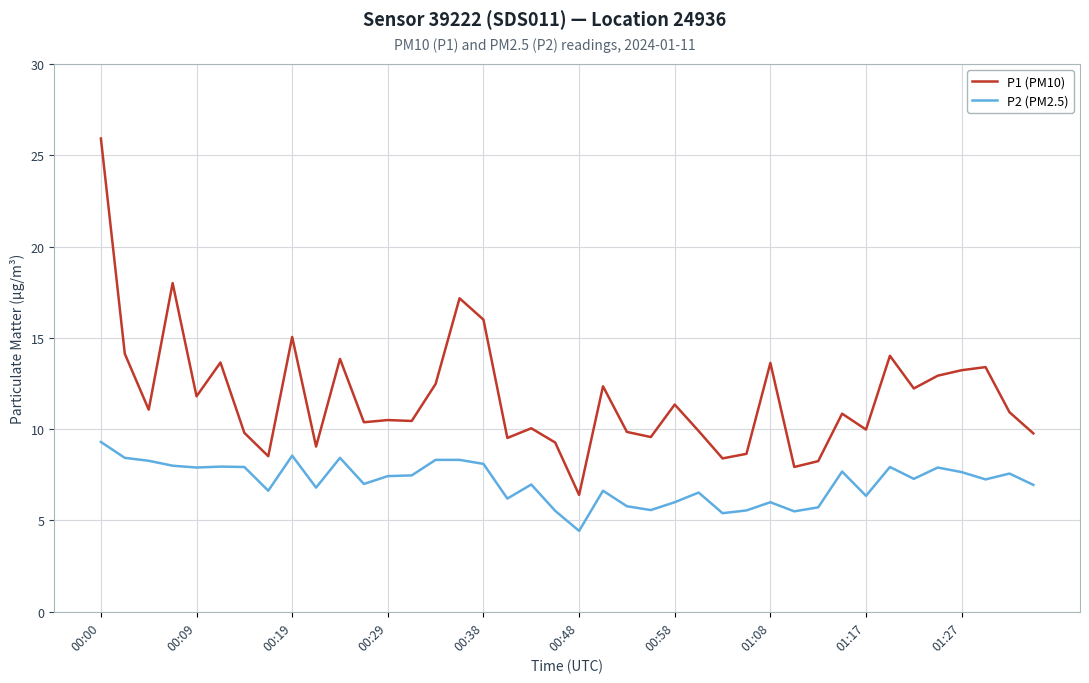

What is the smallest value displayed?

4.4